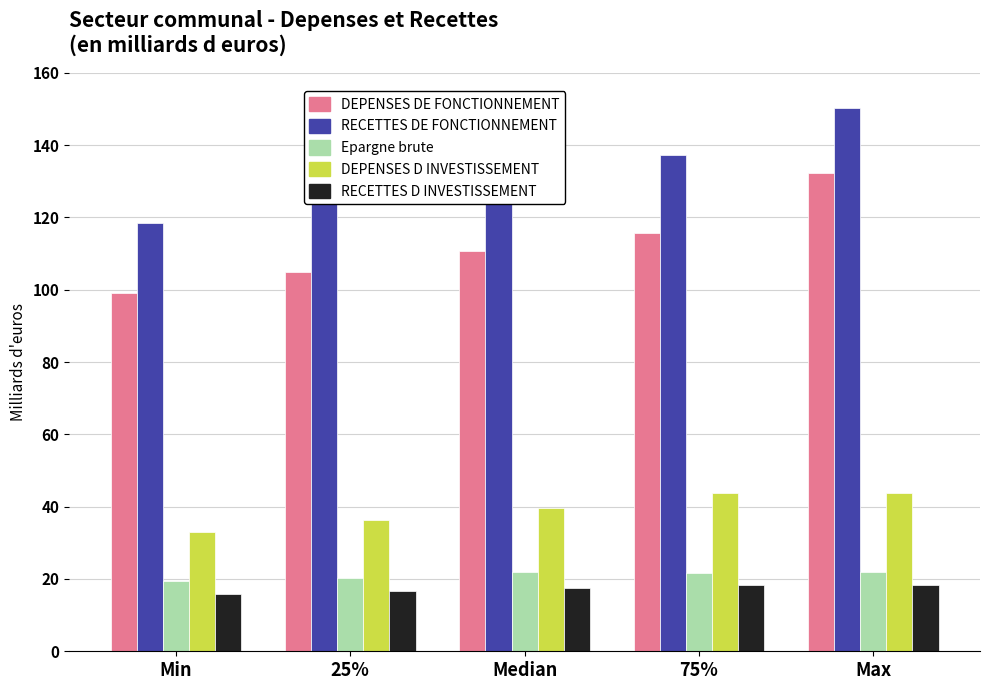

What is the sum of all DEPENSES DE FONCTIONNEMENT values?

562.5